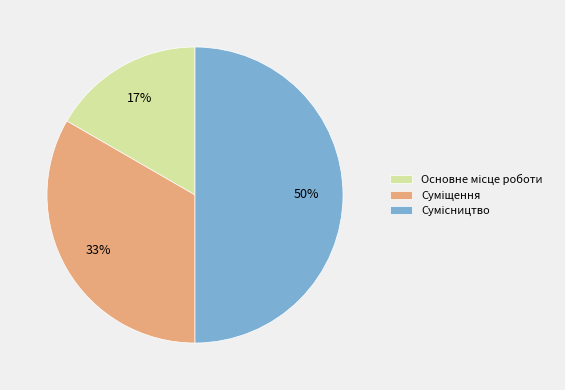

To the nearest percent, what is the difference between the largest and smallest slice percentages?

33%